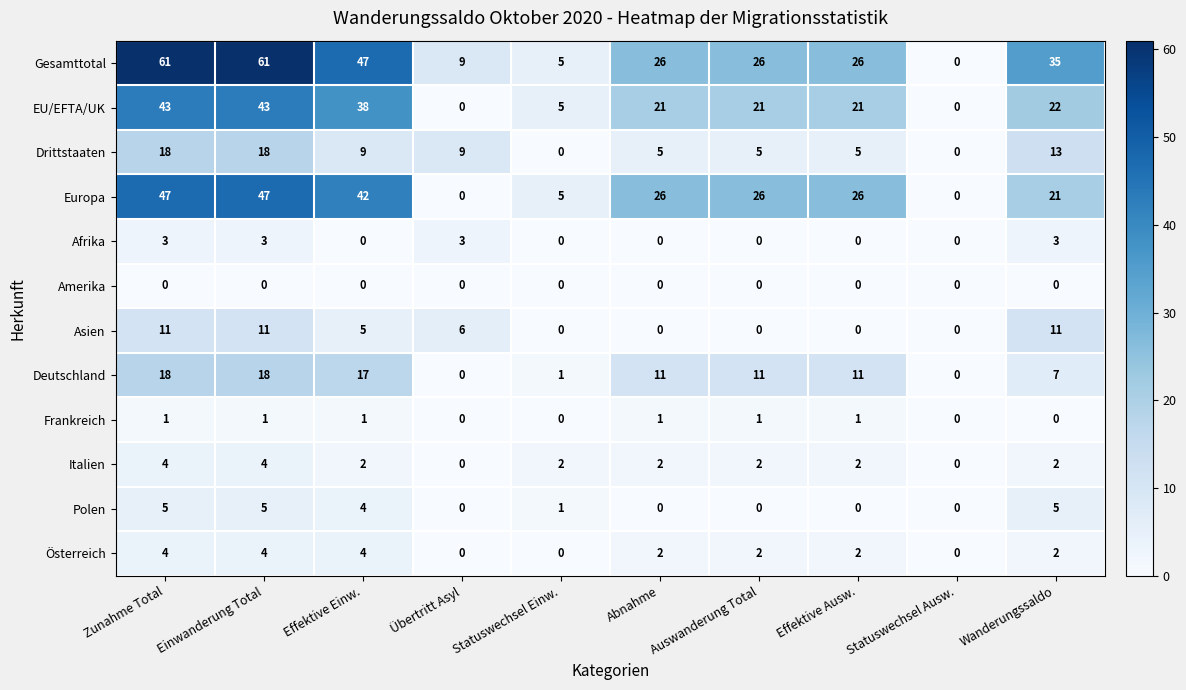

How many series are shown in this chart?

12